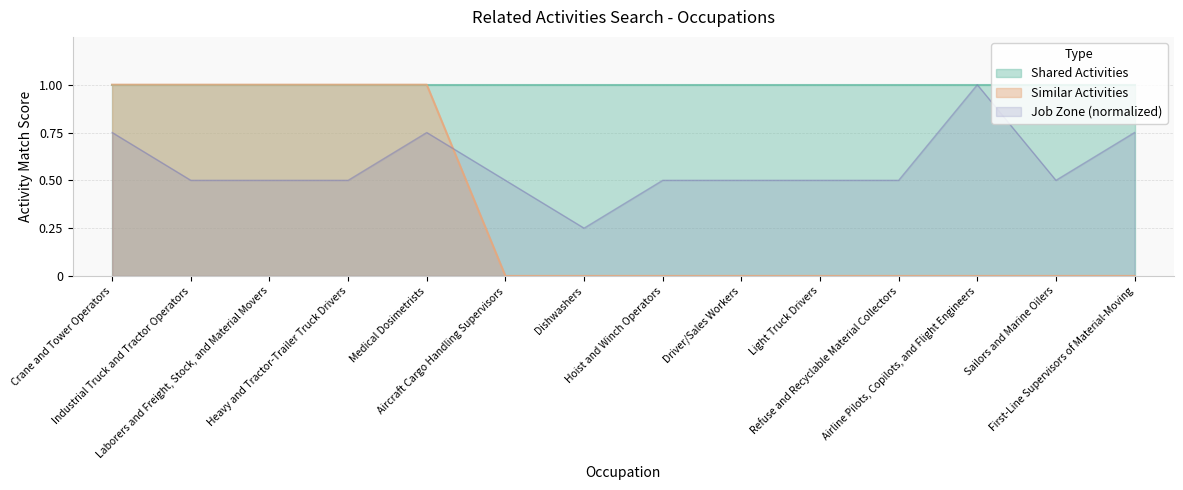

Reading left to right, extract all data points from this chart.

Crane and Tower Operators=1	Industrial Truck and Tractor Operators=1	Laborers and Freight, Stock, and Material Movers=1	Heavy and Tractor-Trailer Truck Drivers=1	Medical Dosimetrists=1	Aircraft Cargo Handling Supervisors=0	Dishwashers=0	Hoist and Winch Operators=0	Driver/Sales Workers=0	Light Truck Drivers=0	Refuse and Recyclable Material Collectors=0	Airline Pilots, Copilots, and Flight Engineers=0	Sailors and Marine Oilers=0	First-Line Supervisors of Material-Moving=0